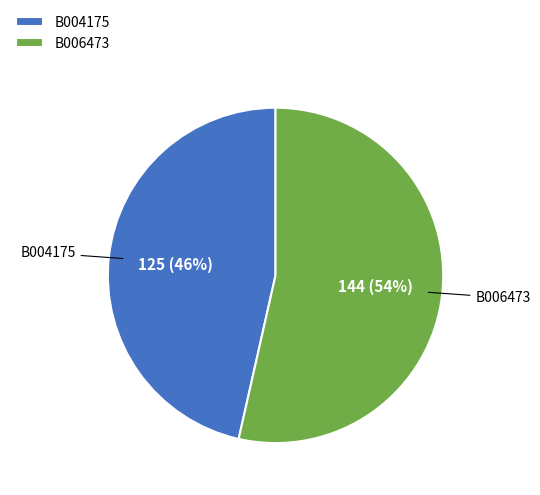

Do B004175 and B006473 together represent more than half of the pie?

Yes